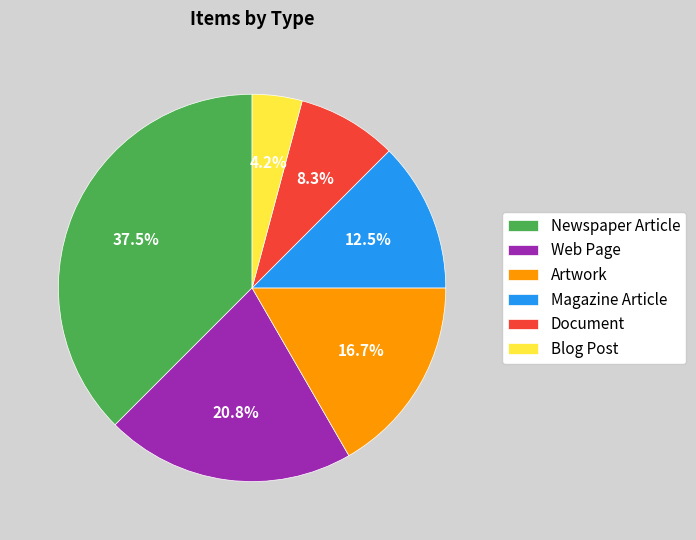

To the nearest percent, what portion does Artwork represent?

17%